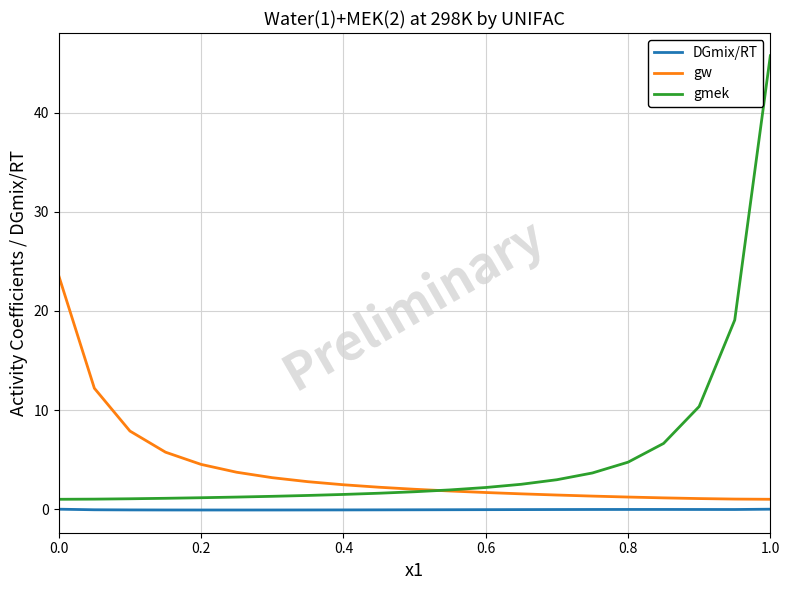

Does the chart display data point markers on the line(s)?

No